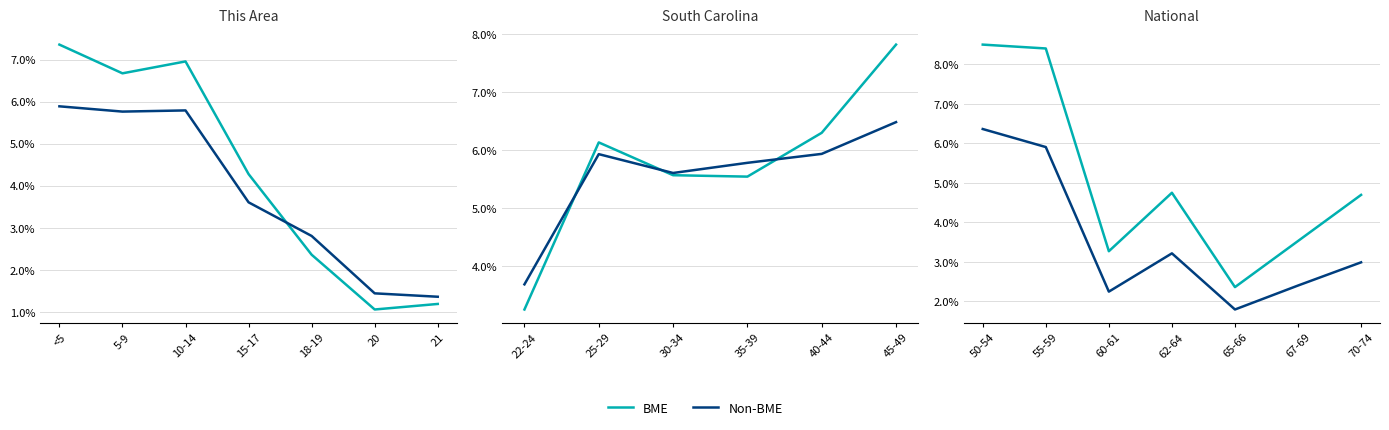

True or false: BME and Non-BME intersect in this chart.

False